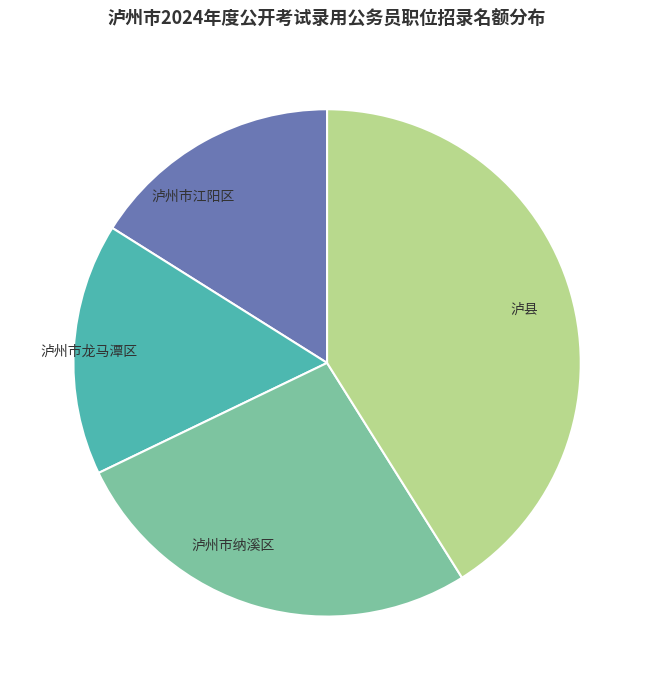

Which category has the biggest portion of the pie?

泸县